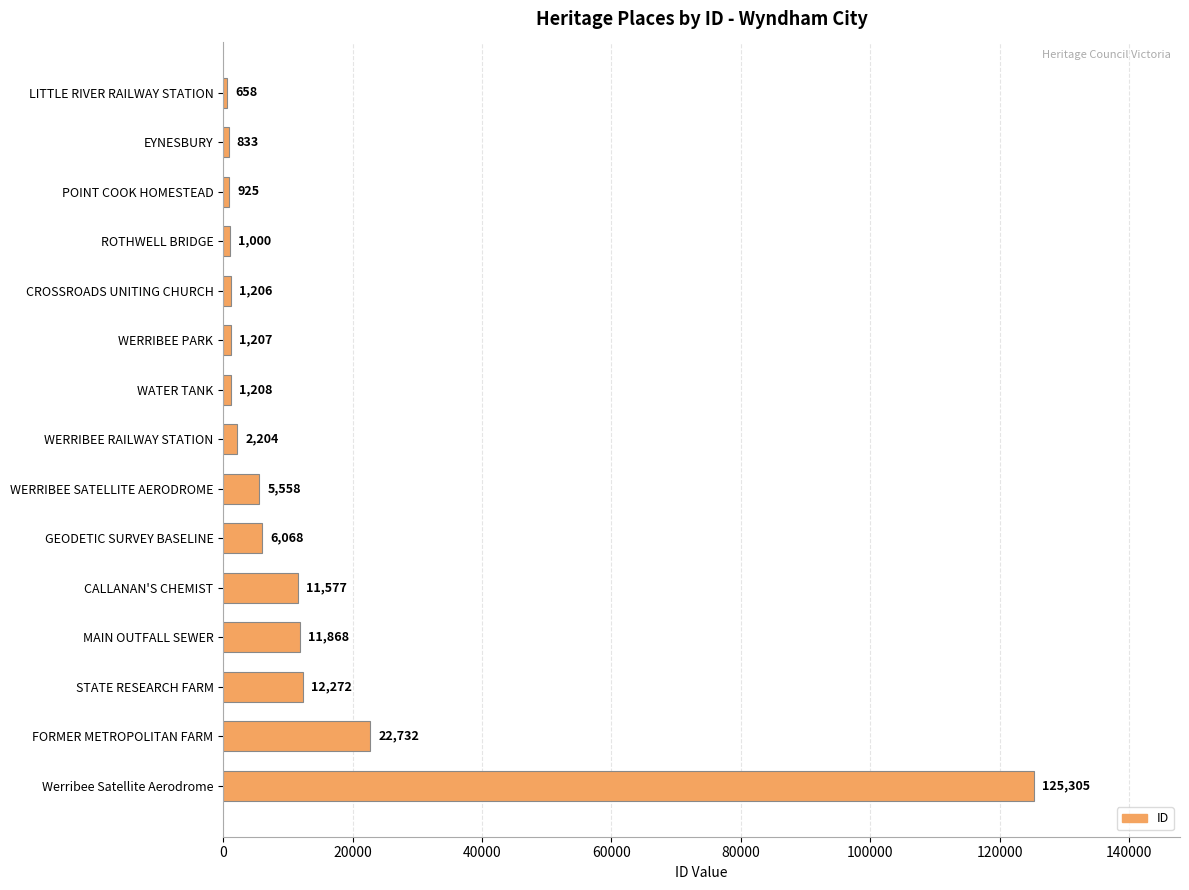

Rank the categories by value from lowest to highest.

LITTLE RIVER RAILWAY STATION, EYNESBURY, POINT COOK HOMESTEAD, ROTHWELL BRIDGE, CROSSROADS UNITING CHURCH, WERRIBEE PARK, WATER TANK, WERRIBEE RAILWAY STATION, WERRIBEE SATELLITE AERODROME, GEODETIC SURVEY BASELINE, CALLANAN'S CHEMIST, MAIN OUTFALL SEWER, STATE RESEARCH FARM, FORMER METROPOLITAN FARM, Werribee Satellite Aerodrome